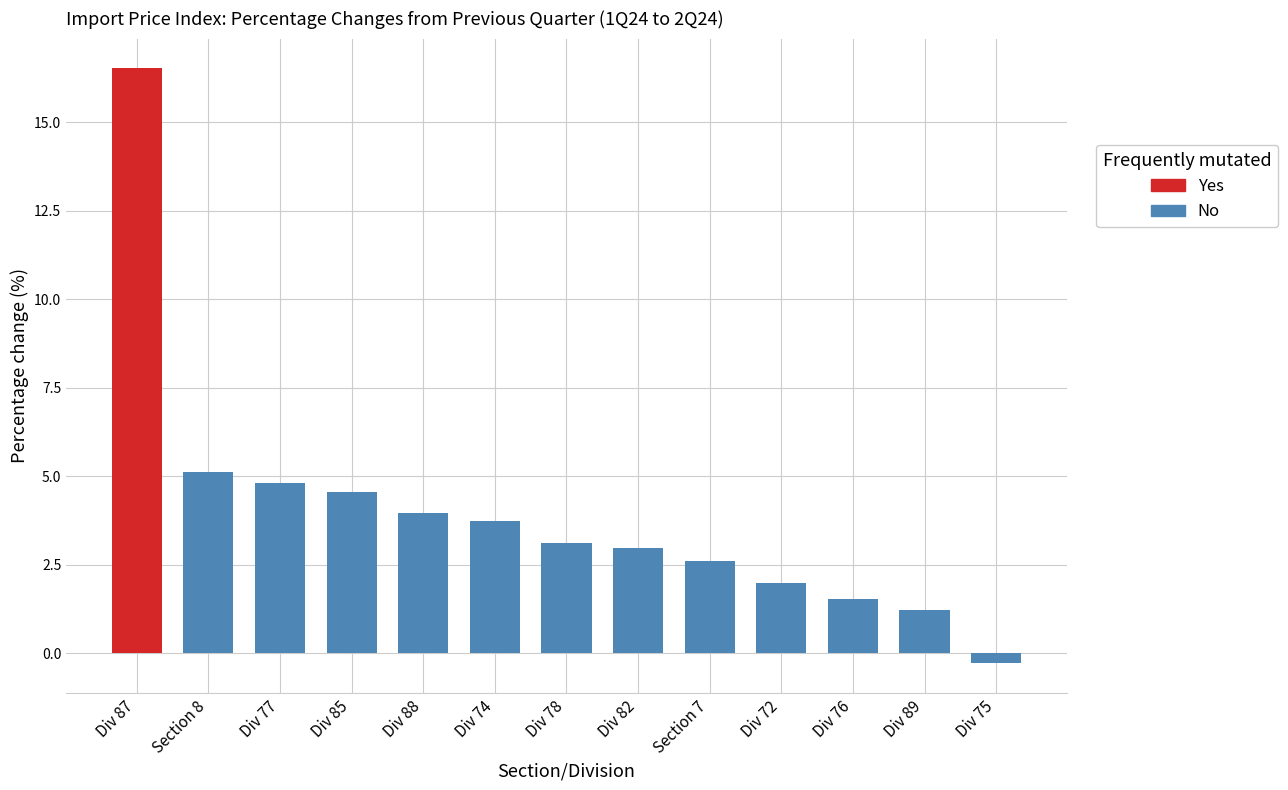

Reading right to left, list all the values displayed in this chart.

Div 75=-0.3	Div 89=1.2	Div 76=1.5	Div 72=2.0	Section 7=2.6	Div 82=3.0	Div 78=3.1	Div 74=3.7	Div 88=4.0	Div 85=4.5	Div 77=4.8	Section 8=5.1	Div 87=16.5